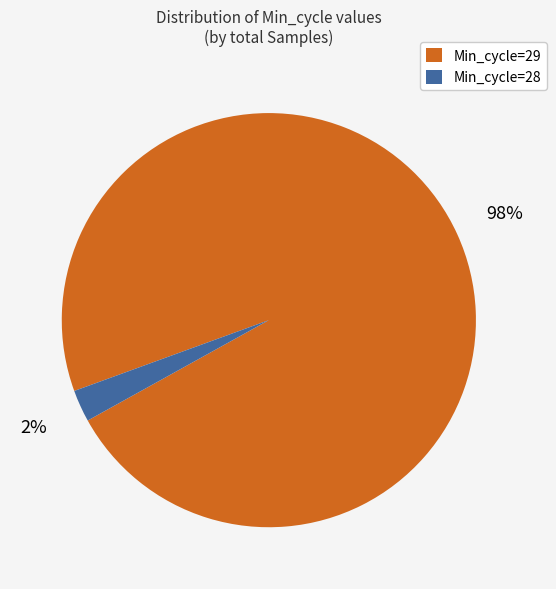

Which category has the smallest portion of the pie?

Min_cycle=28